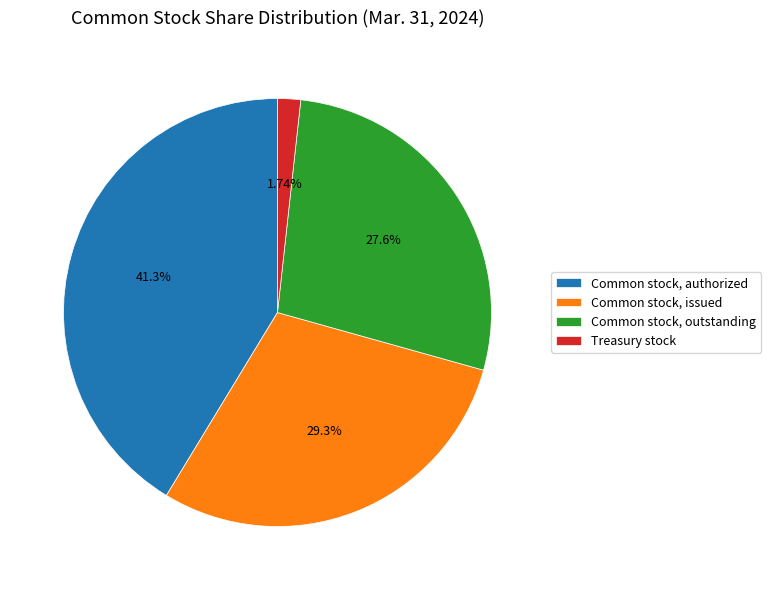

What percentage is the Common stock, issued slice, to the nearest percent?

29%